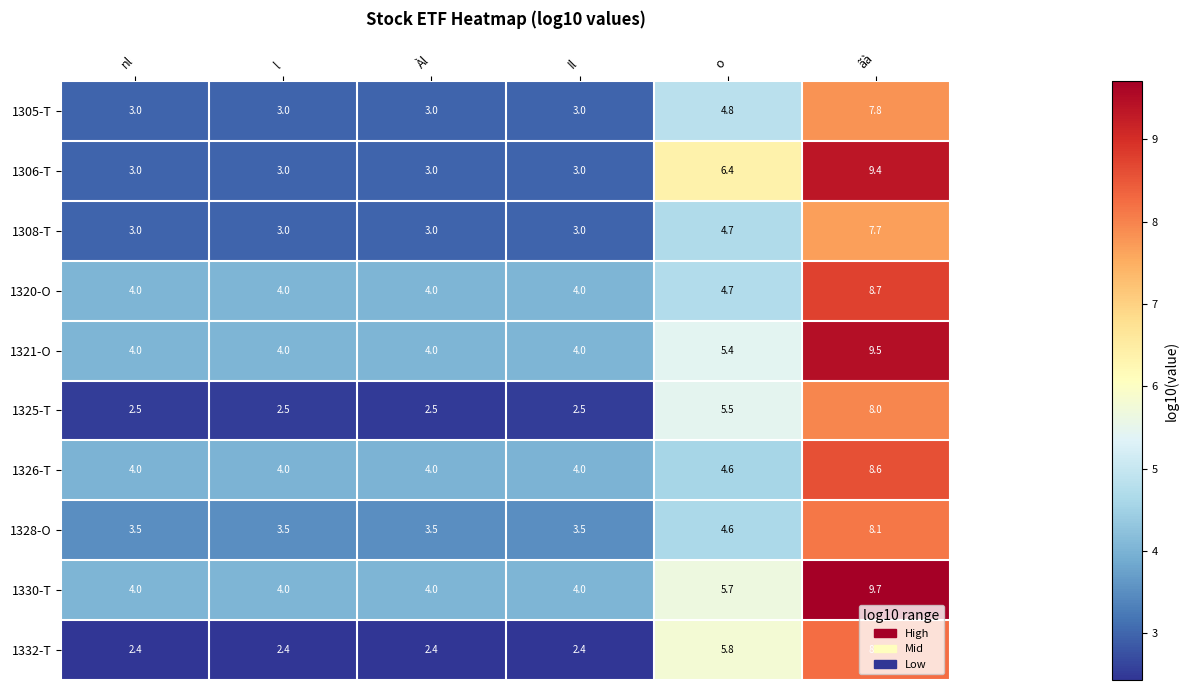

True or false: 1326-T has a value of 12.7 at ãà.

False